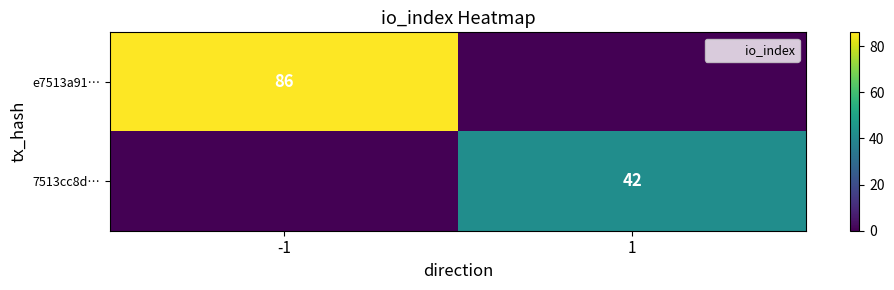

Is it true that 7513cc8d… equals 12 at 1?

False